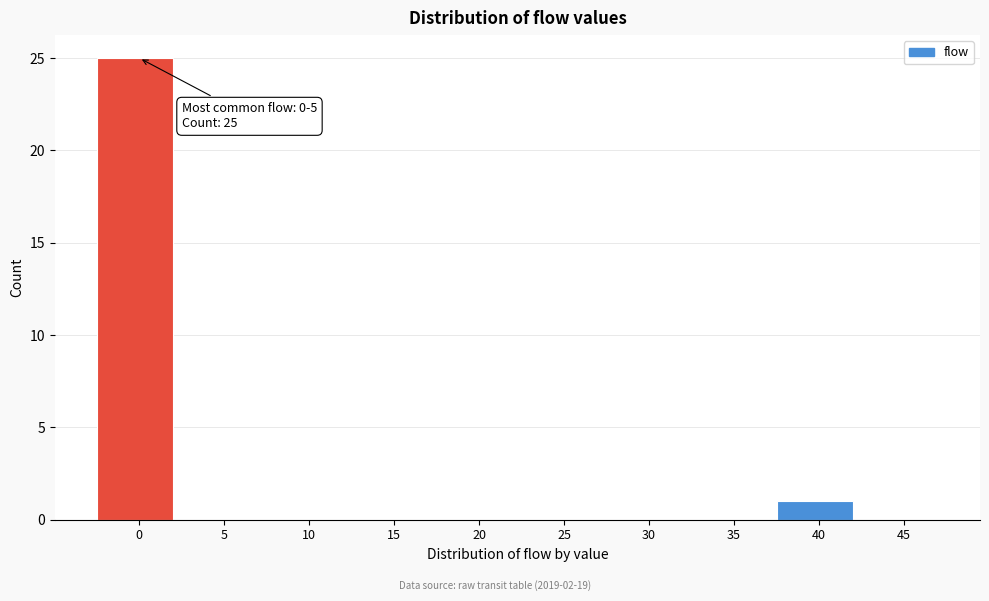

Reading left to right, what are all the values shown in this chart?

0=25	5=0	10=0	15=0	20=0	25=0	30=0	35=0	40=1	45=0